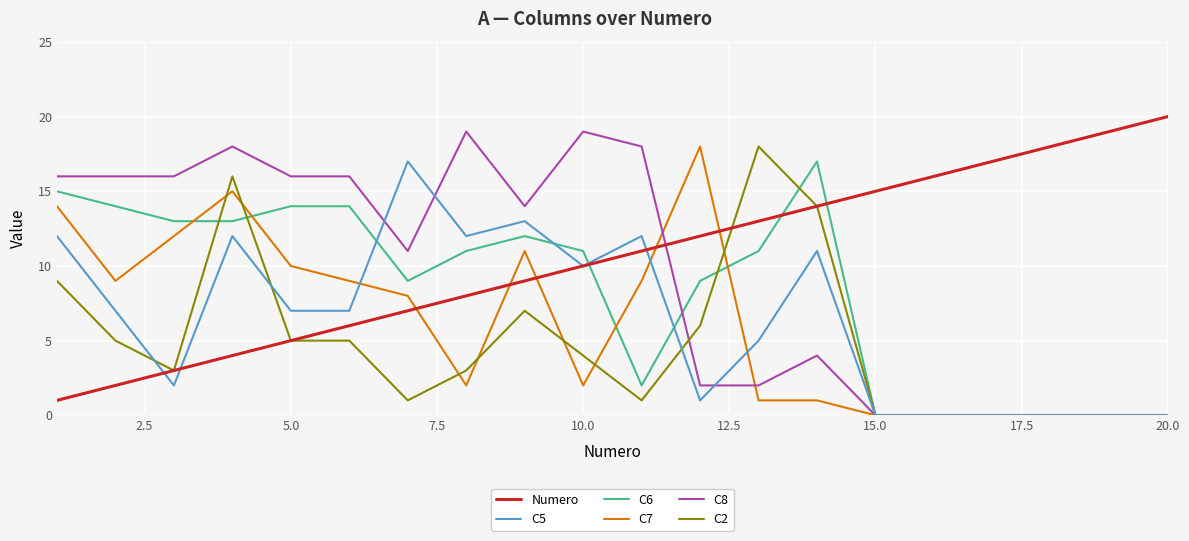

Which series has the largest total across all categories?

Numero